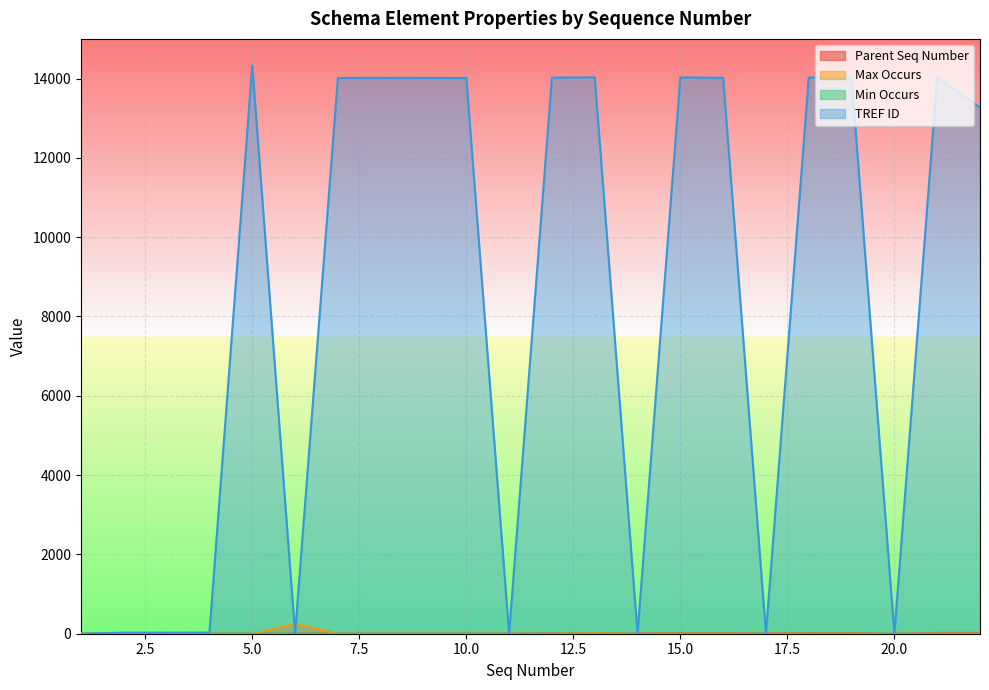

What is the difference between the maximum and minimum values in the Max Occurs series?

249